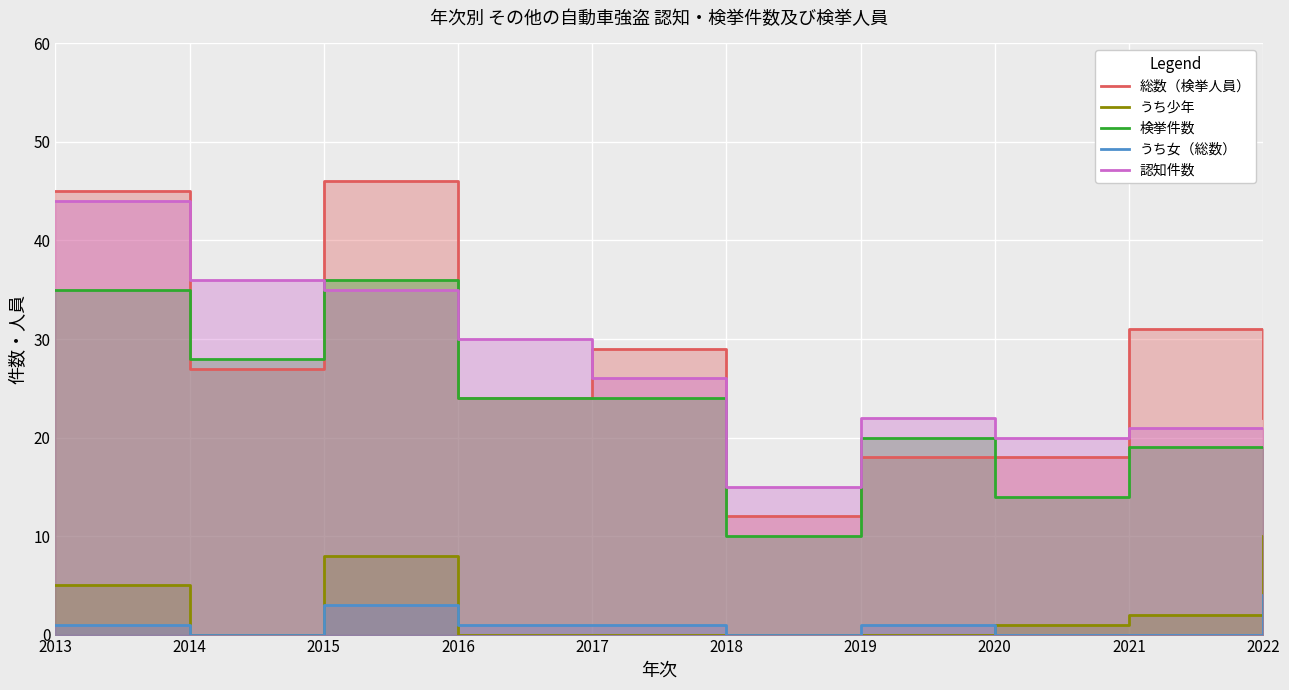

How many distinct data groups are displayed?

5